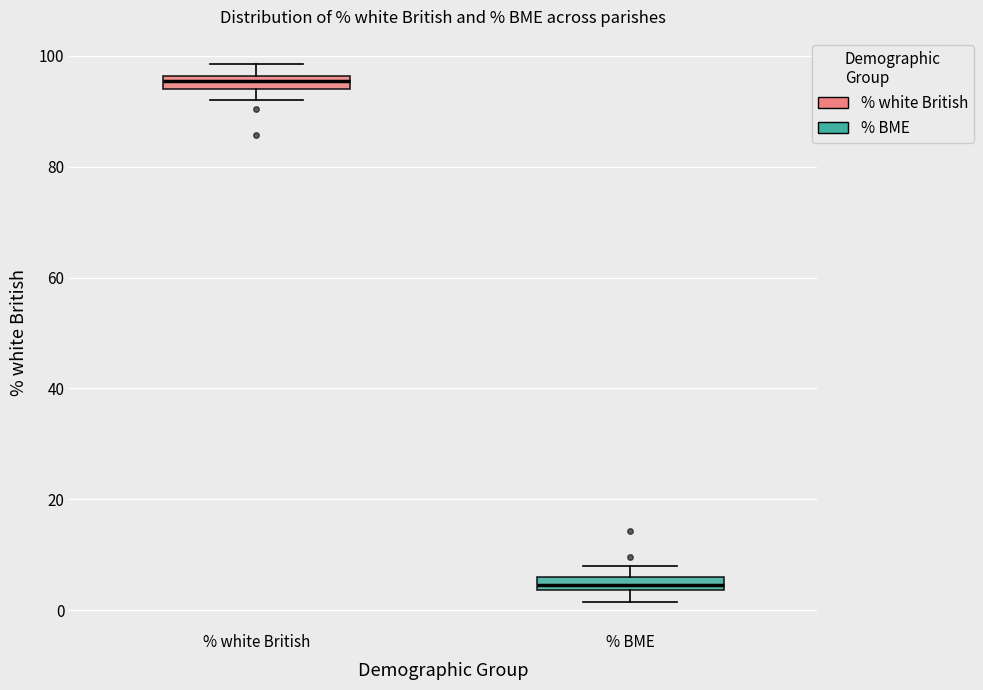

Where is the upper edge of the box for % white British on the y-axis? The values are not printed on the chart, so give them approximately, as read against the axis.

96